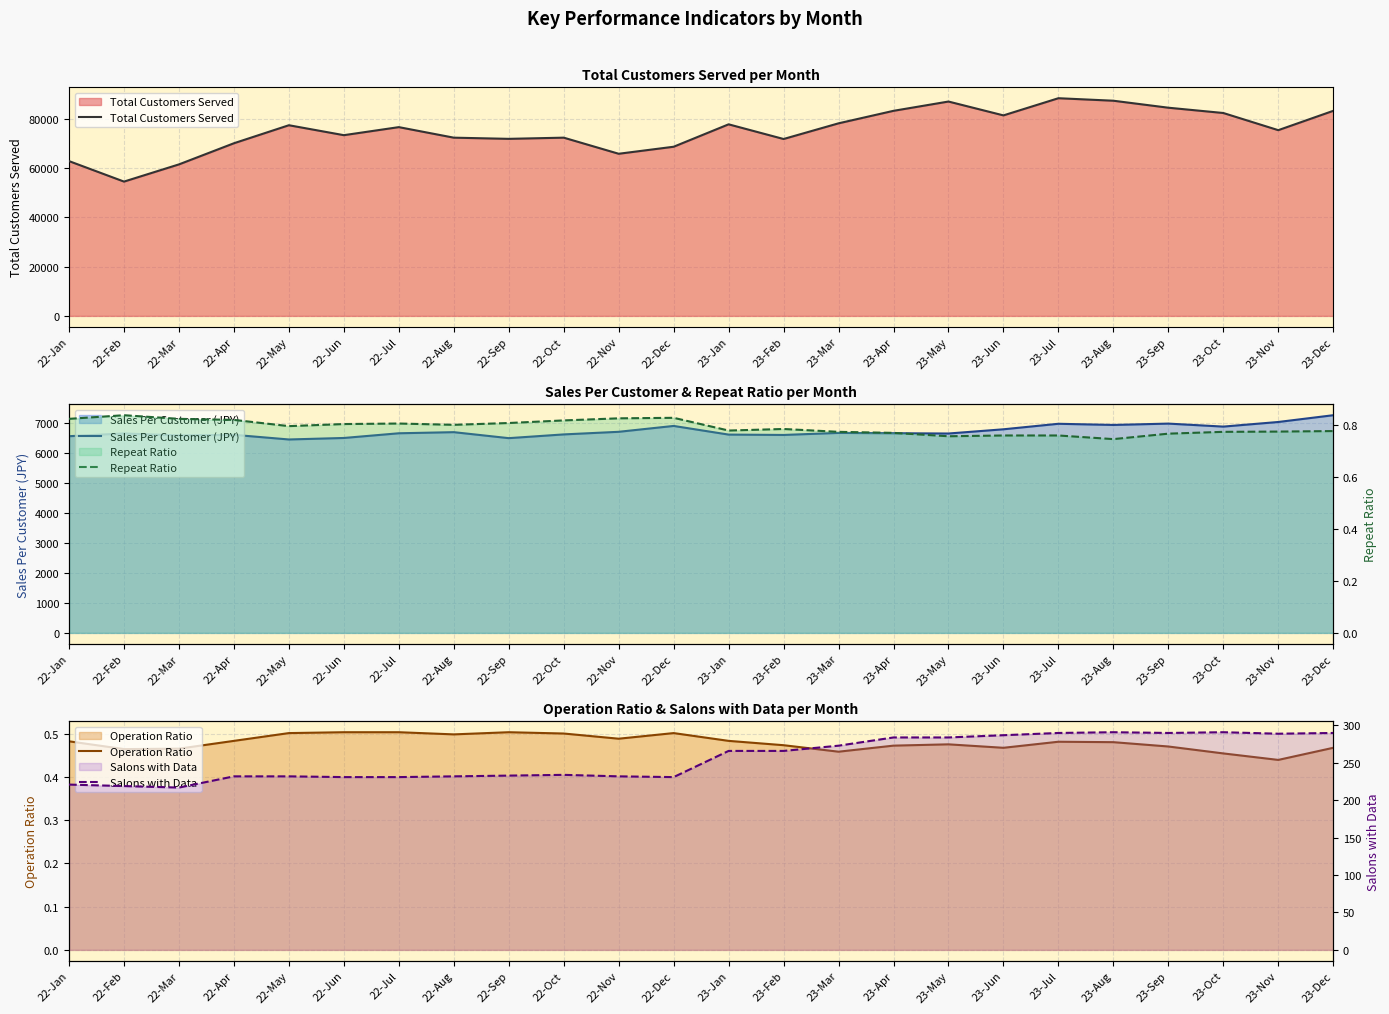

At which category does Total Customers Served reach its first local valley?

22-Feb